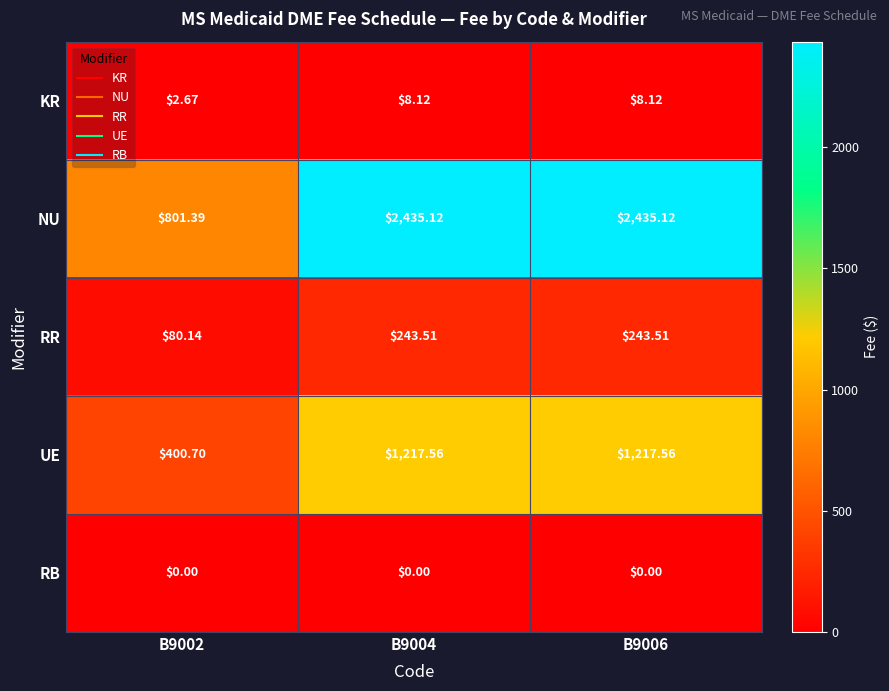

Between B9002 and B9004, which series saw the biggest shift?

NU